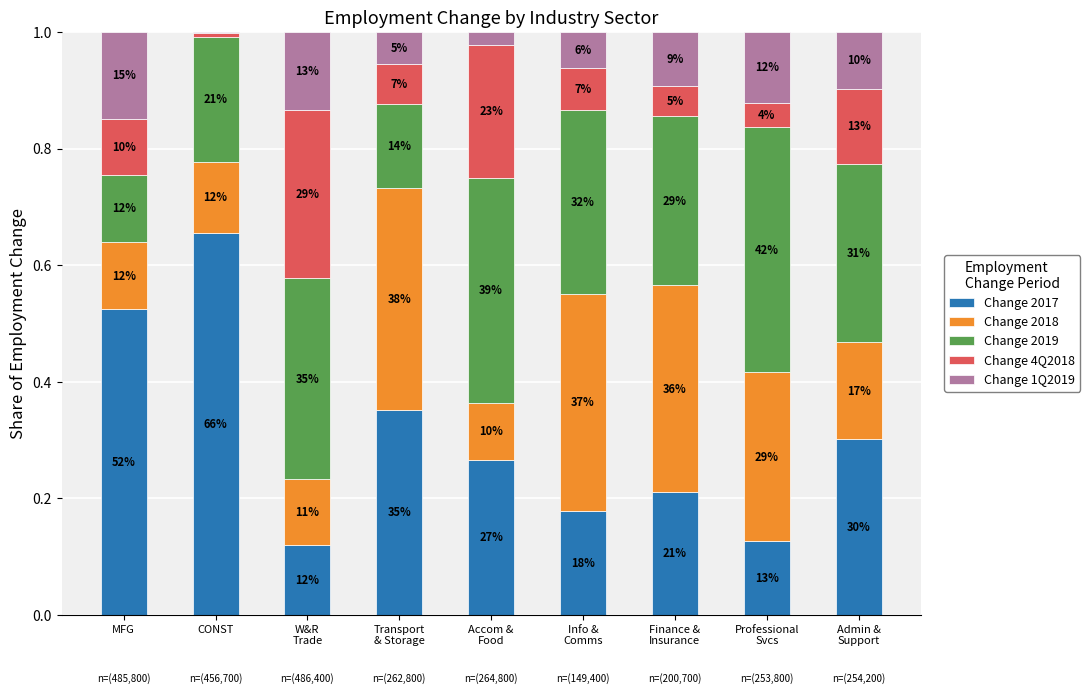

What is the difference between the second highest and minimum values in the Change 2019 series?

0.3